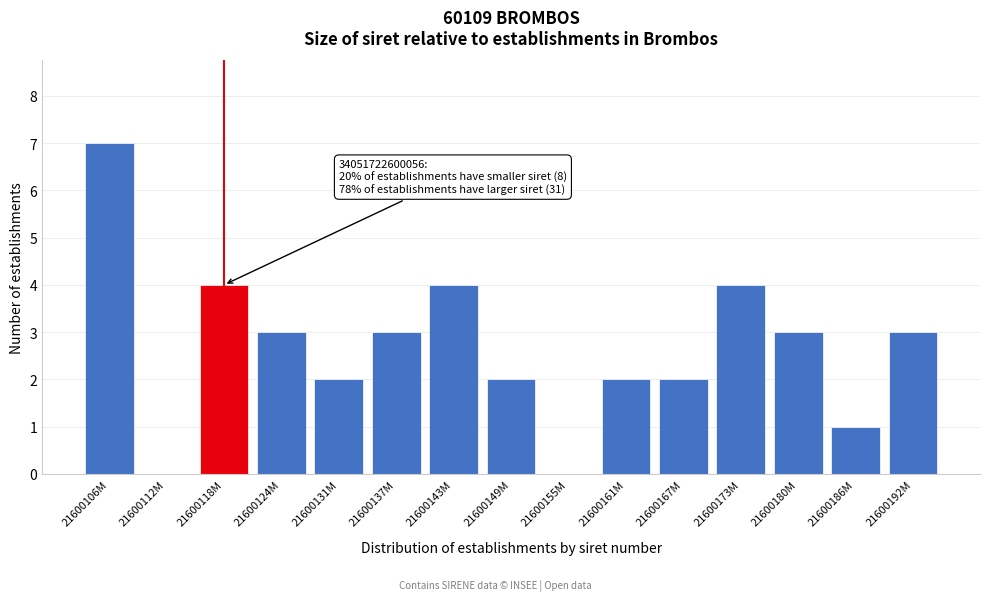

Reading left to right, transcribe all the data shown in this chart.

21600106M=7	21600112M=0	21600118M=4	21600124M=3	21600131M=2	21600137M=3	21600143M=4	21600149M=2	21600155M=0	21600161M=2	21600167M=2	21600173M=4	21600180M=3	21600186M=1	21600192M=3